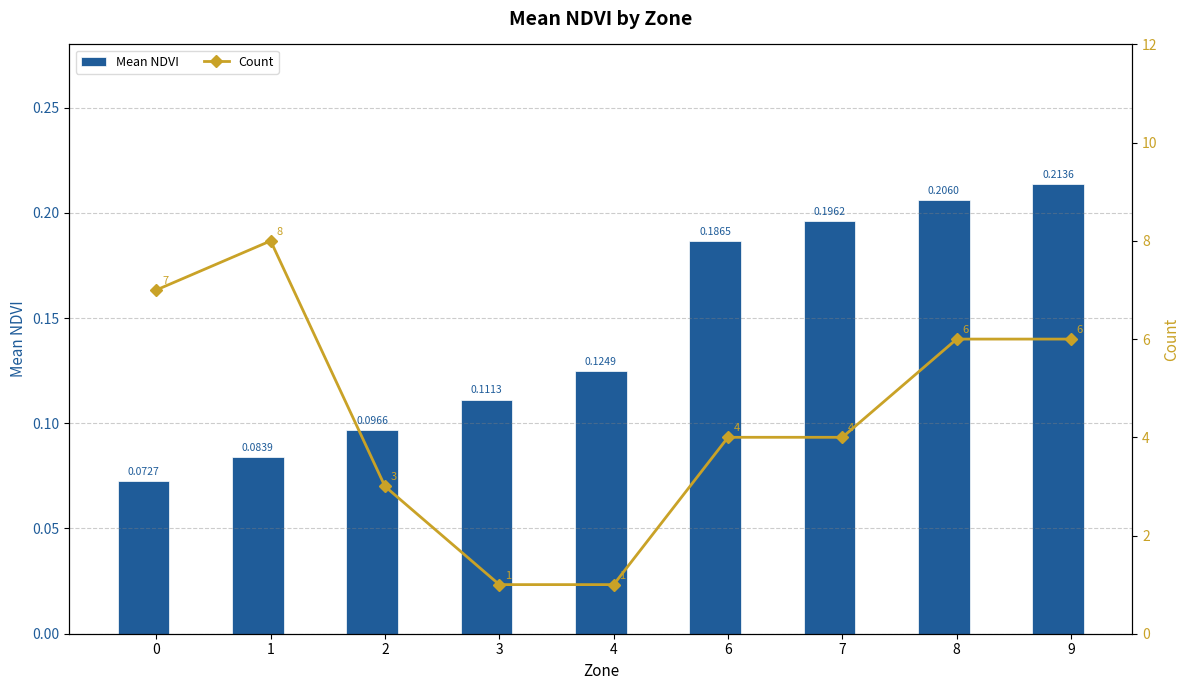

Is it true that Count equals 1.0 at 4?

True